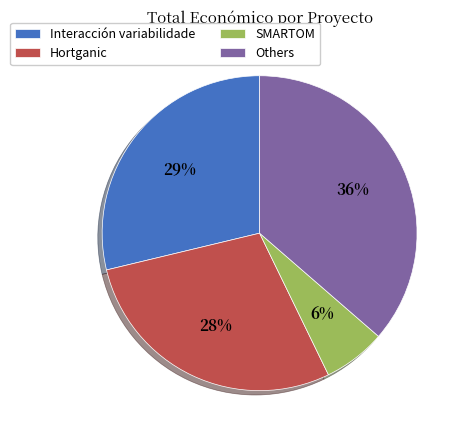

What is the smallest slice in the pie chart?

SMARTOM